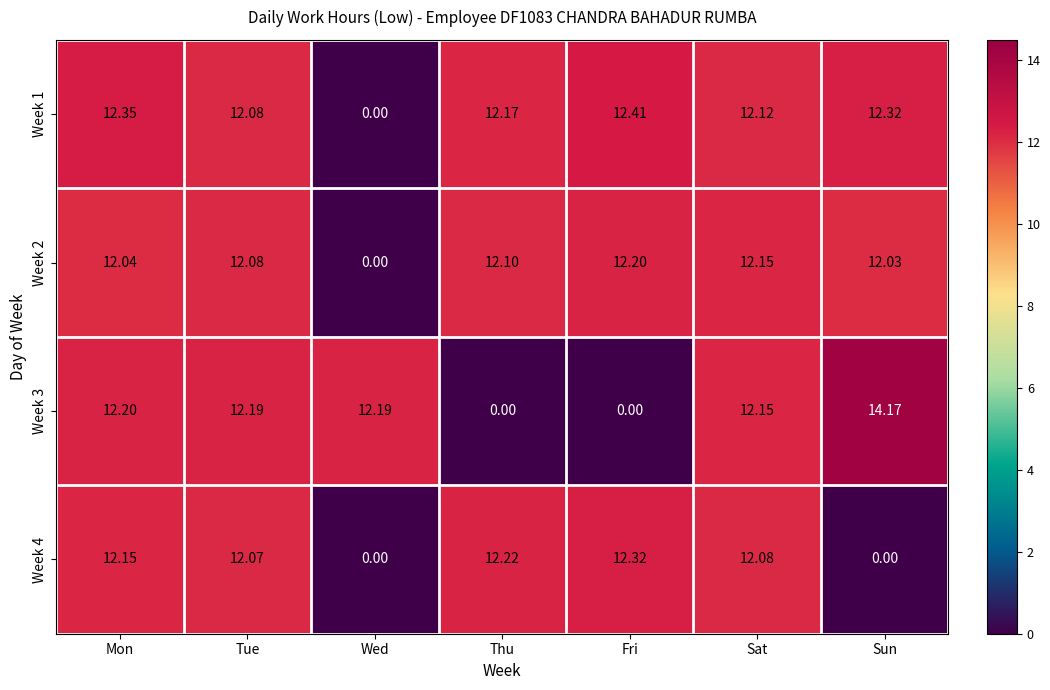

Where is Week 1 nearest to the value 6?

Wed